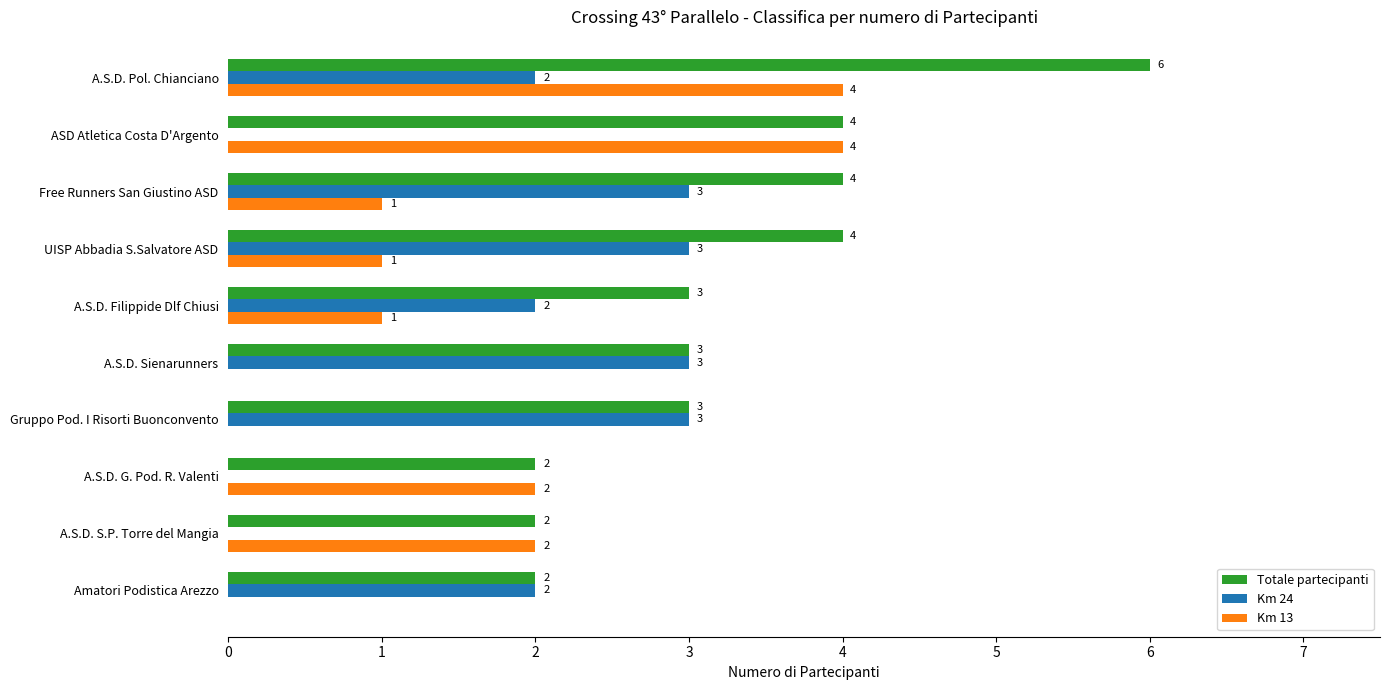

What is the maximum value for Km 13?

4